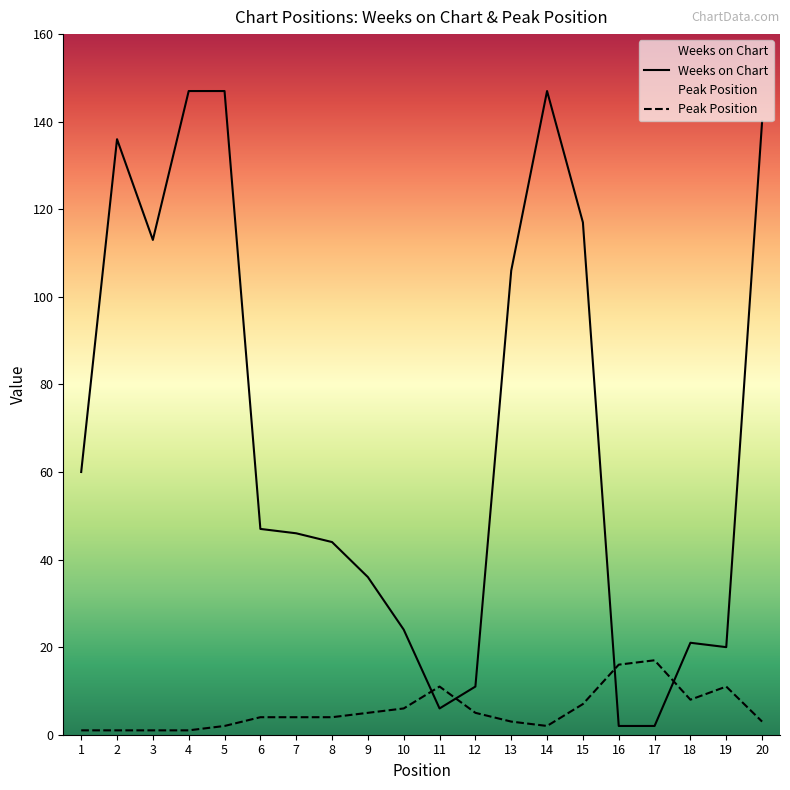

Reading left to right, extract all data points from this chart.

Weeks on Chart: 60	136	113	147	147	47	46	44	36	24	6	11	106	147	117	2	2	21	20	140
Peak Position: 1	1	1	1	2	4	4	4	5	6	11	5	3	2	7	16	17	8	11	3